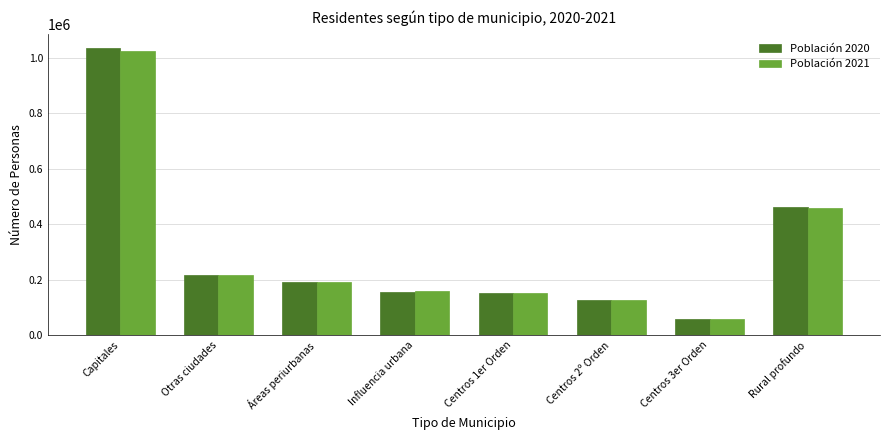

Where is Población 2021 nearest to the value 540193?

Rural profundo